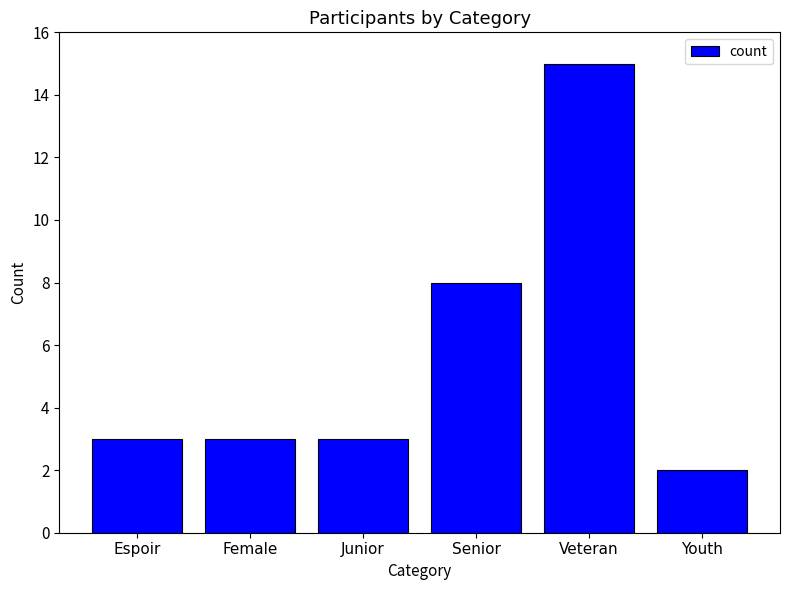

What is the difference between the maximum and second lowest values?

12